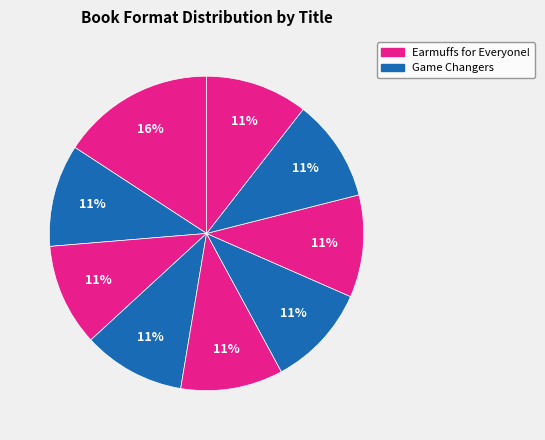

What is the largest slice in the pie chart?

Earmuffs for Everyone!